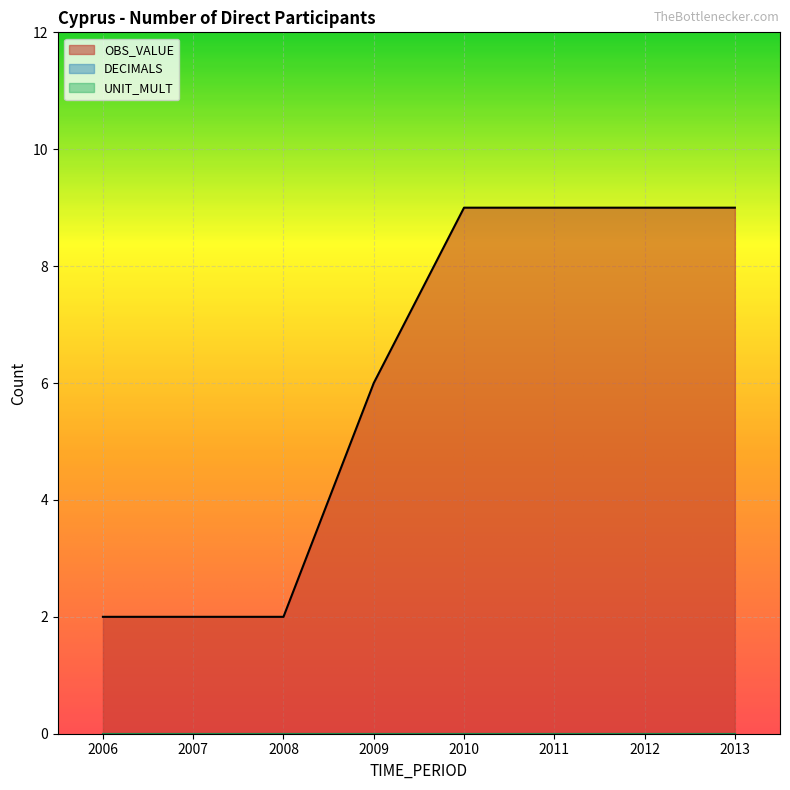

List the labels in order of UNIT_MULT value, largest first.

2006, 2007, 2008, 2009, 2010, 2011, 2012, 2013